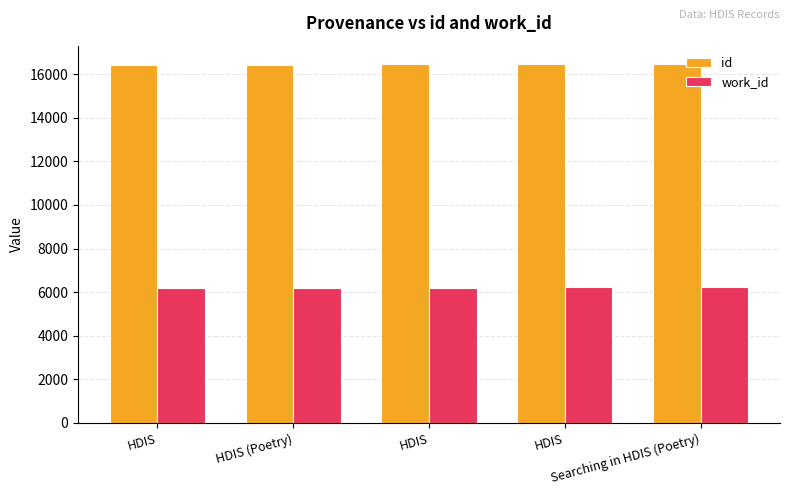

At Searching in HDIS (Poetry), list the series in order from largest to smallest.

id, work_id